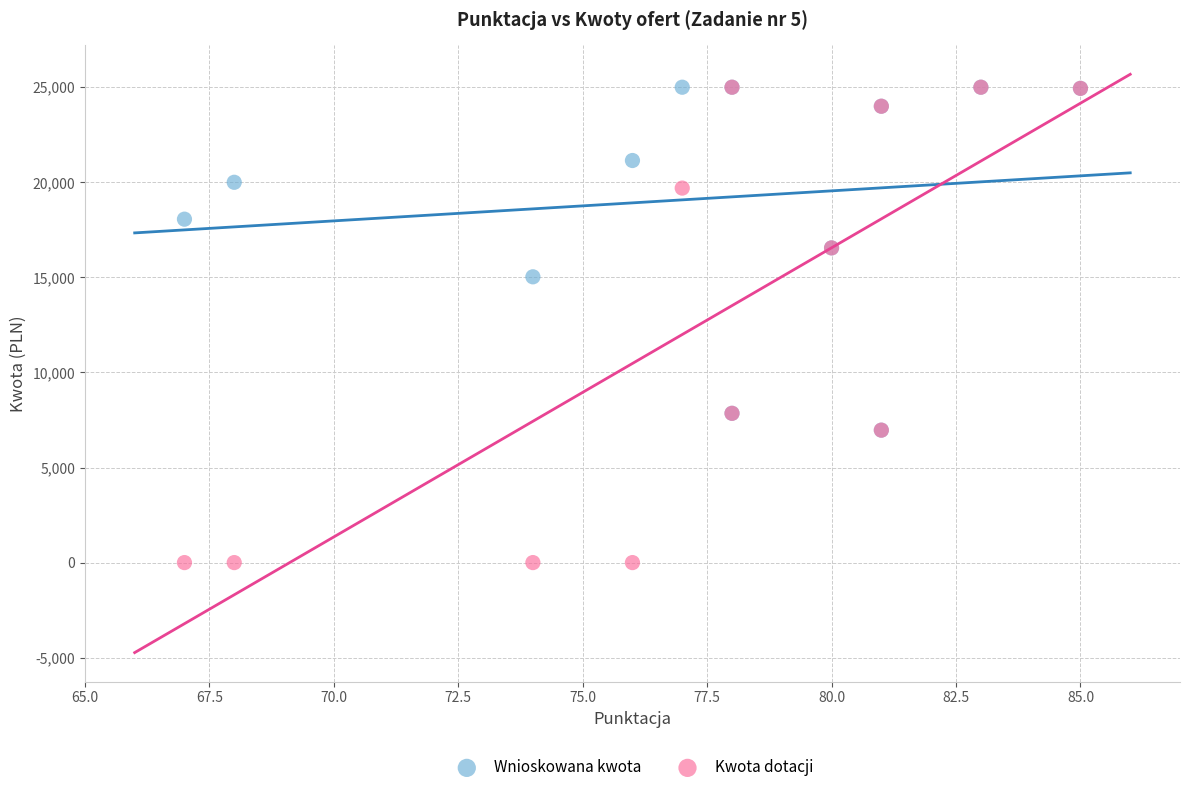

Which series has the widest spread of Y values?

Kwota dotacji